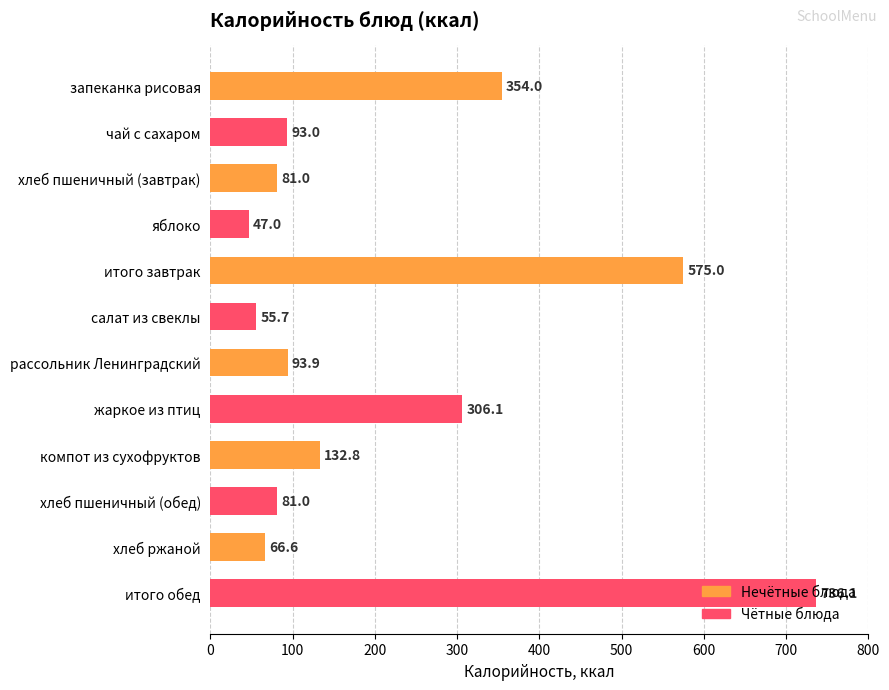

What is the label of the 9th bar from the bottom?

яблоко